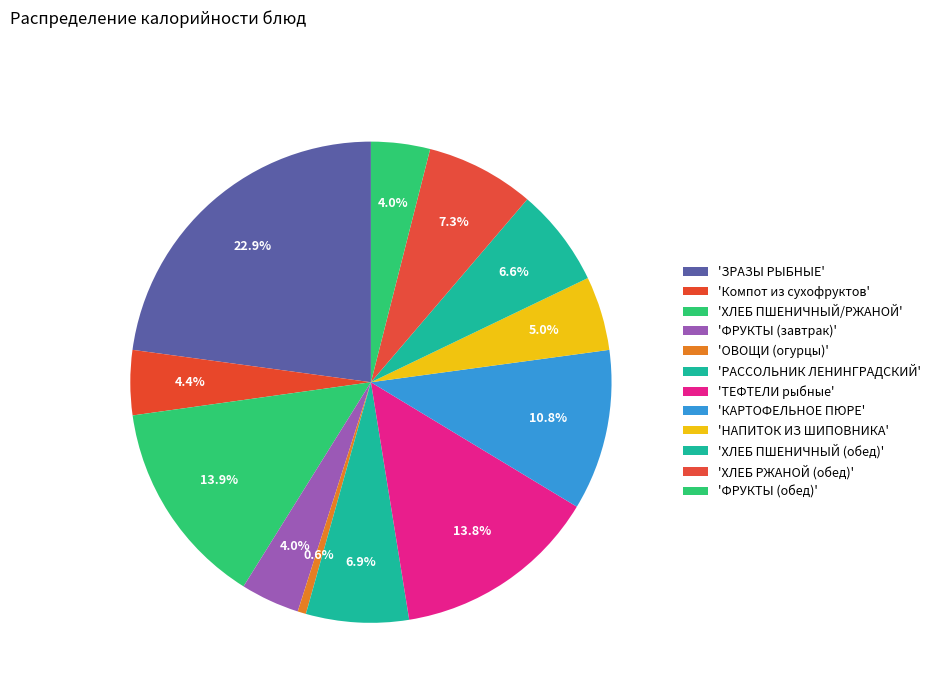

Is there any slice that represents more than half of the pie?

No